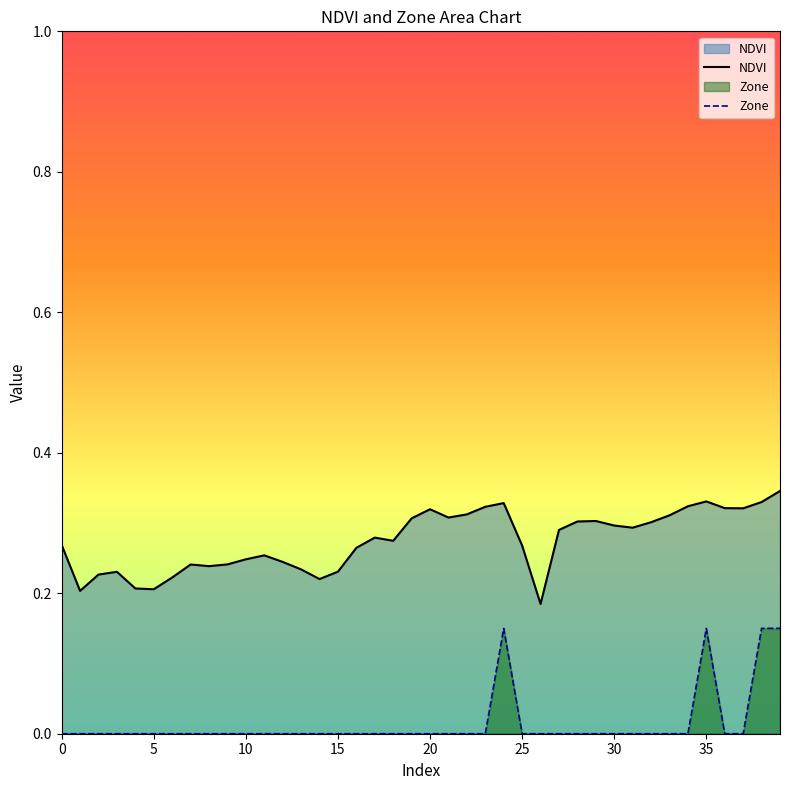

At how many categories does at least one series exceed 0?

40